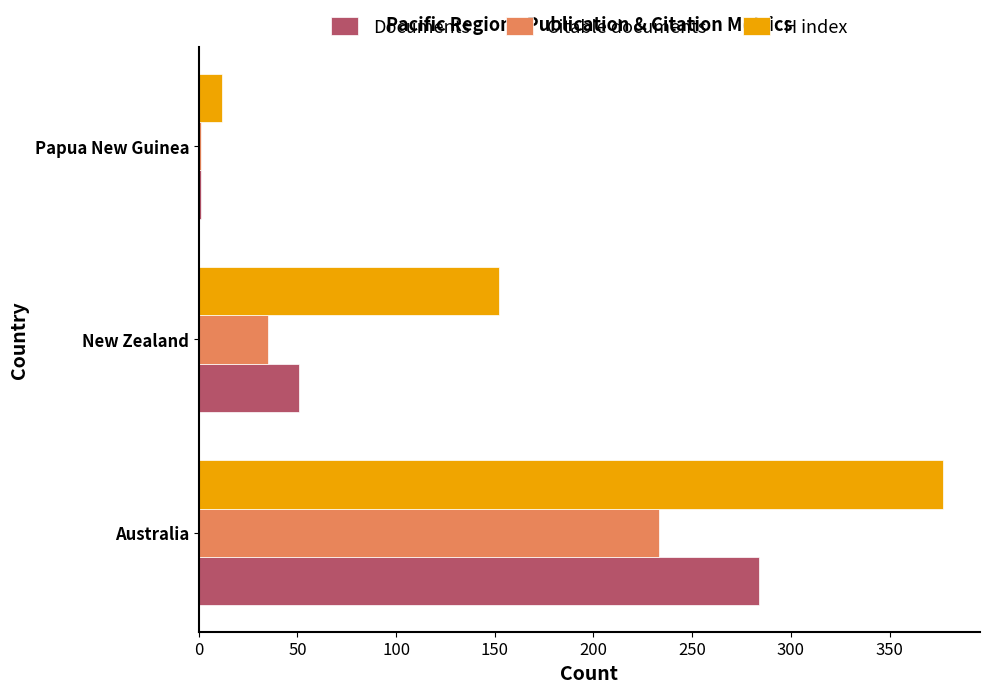

Where is Citable documents nearest to the value 117?

New Zealand